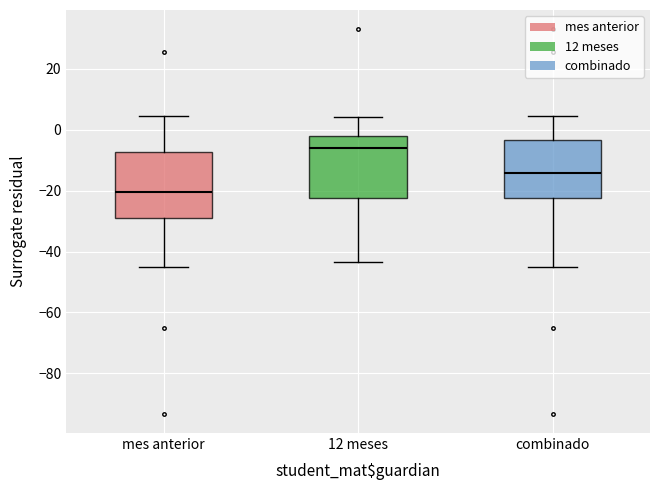

Reading left to right, transcribe this box plot: for each box, give where its median line is, the range the box spans, and where its two whiskers end, as read against the y-axis. The values are not printed on the chart, so give them approximately, as read against the axis.

mes anterior: median -20, box -28 to -8, whiskers -46 to 4
12 meses: median -6, box -22 to -2, whiskers -44 to 4
combinado: median -14, box -22 to -4, whiskers -46 to 4